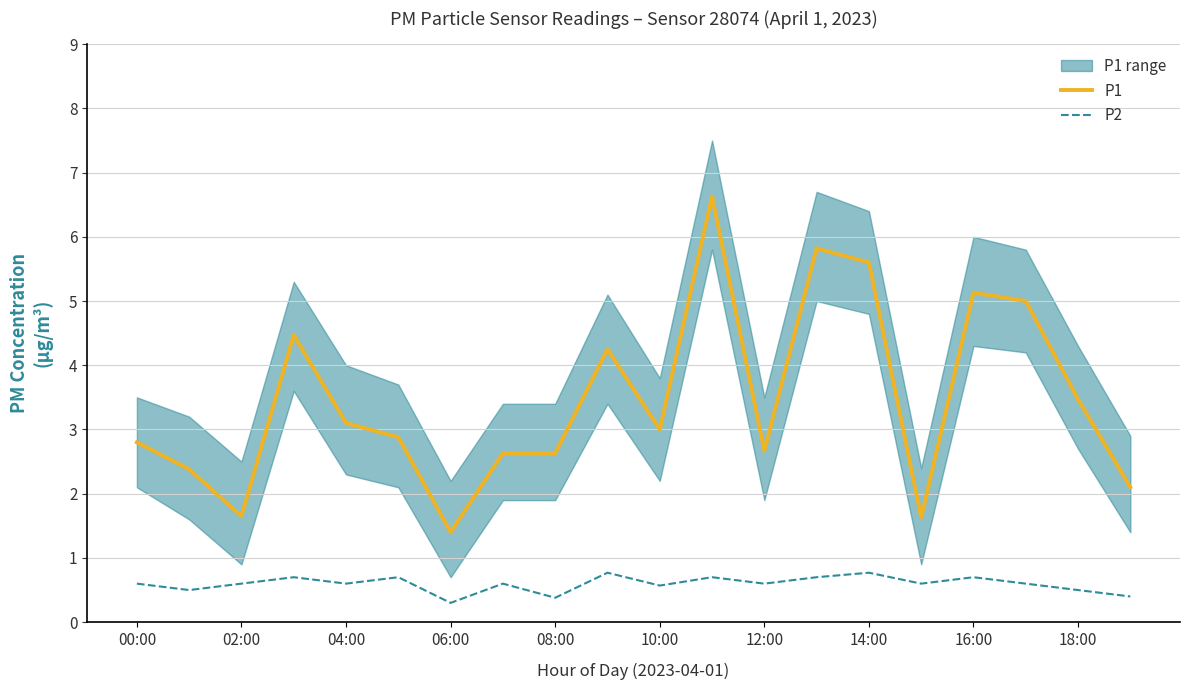

True or false: P2 and P1 intersect in this chart.

False